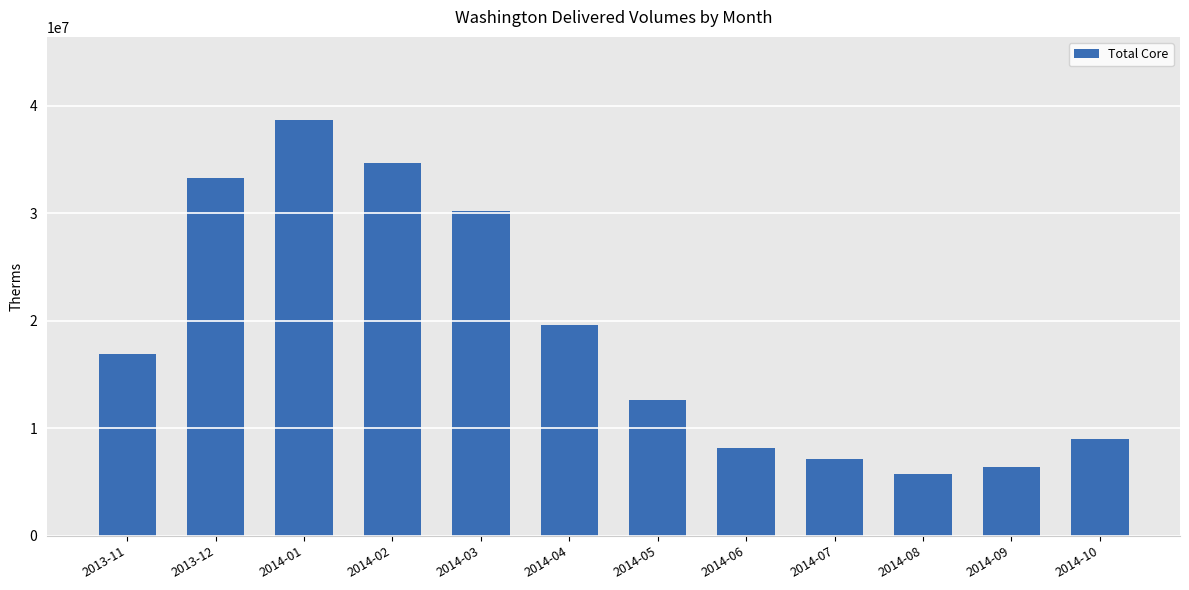

How many data points are less than 16948343?

6